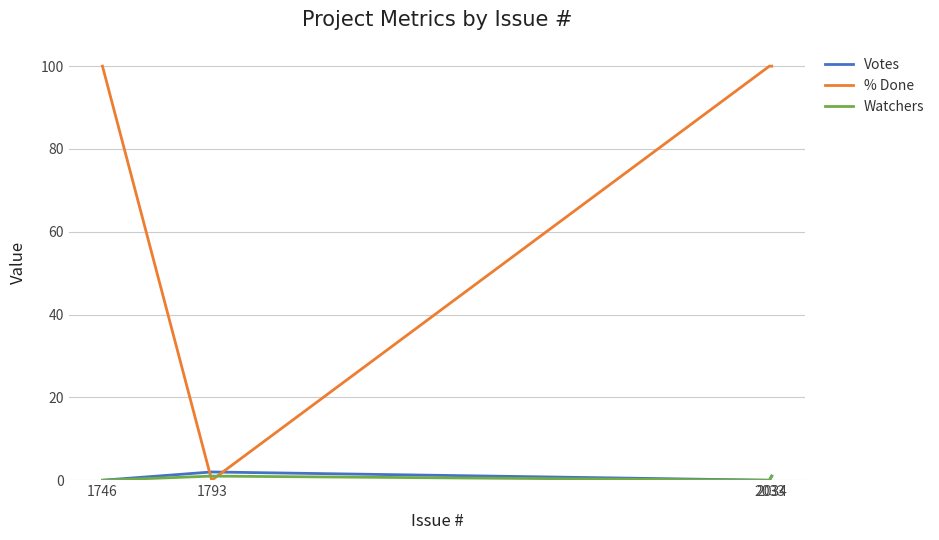

Where is the first local maximum for Watchers?

1793